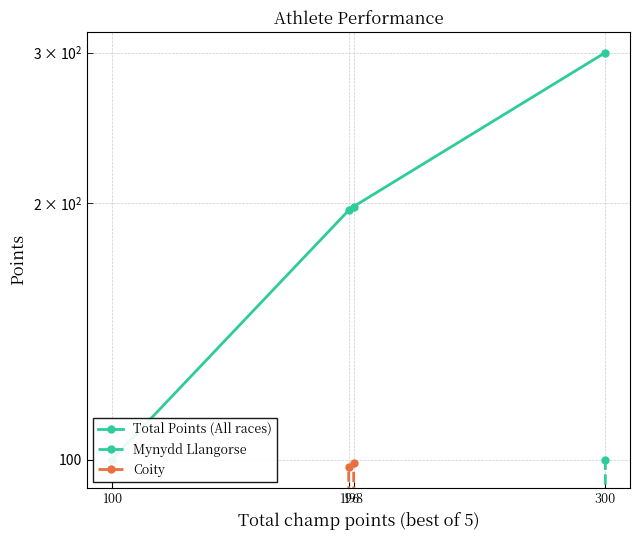

How many data points does each series have?

4